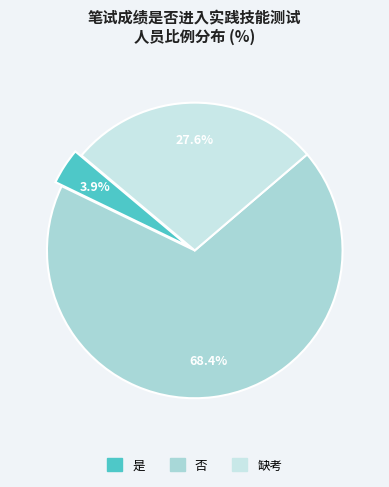

True or false: 否 accounts for 59% of the total.

False